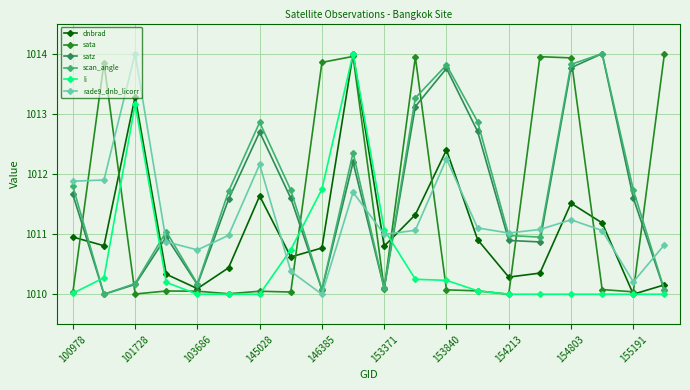

True or false: rade9_dnb_licorr has more than 2 points higher than both neighbors.

True